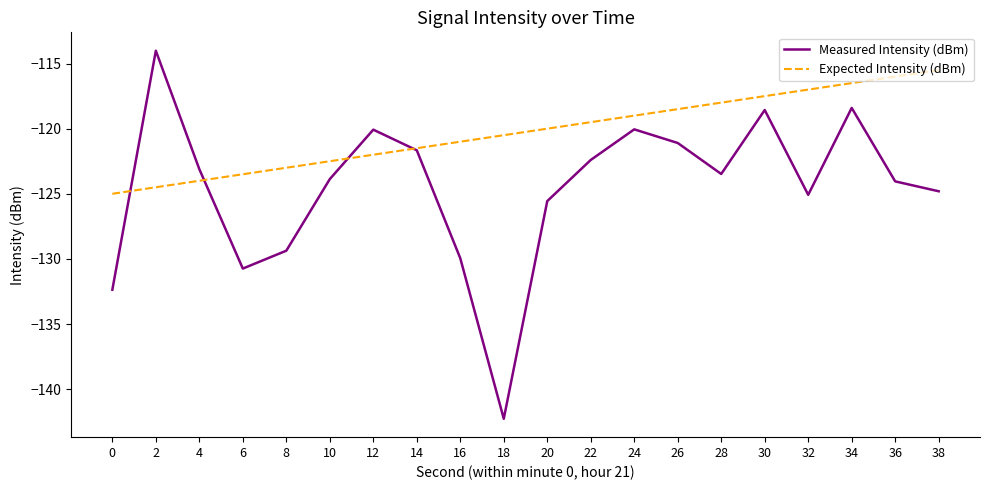

At which category is the sum across all series the highest?

34